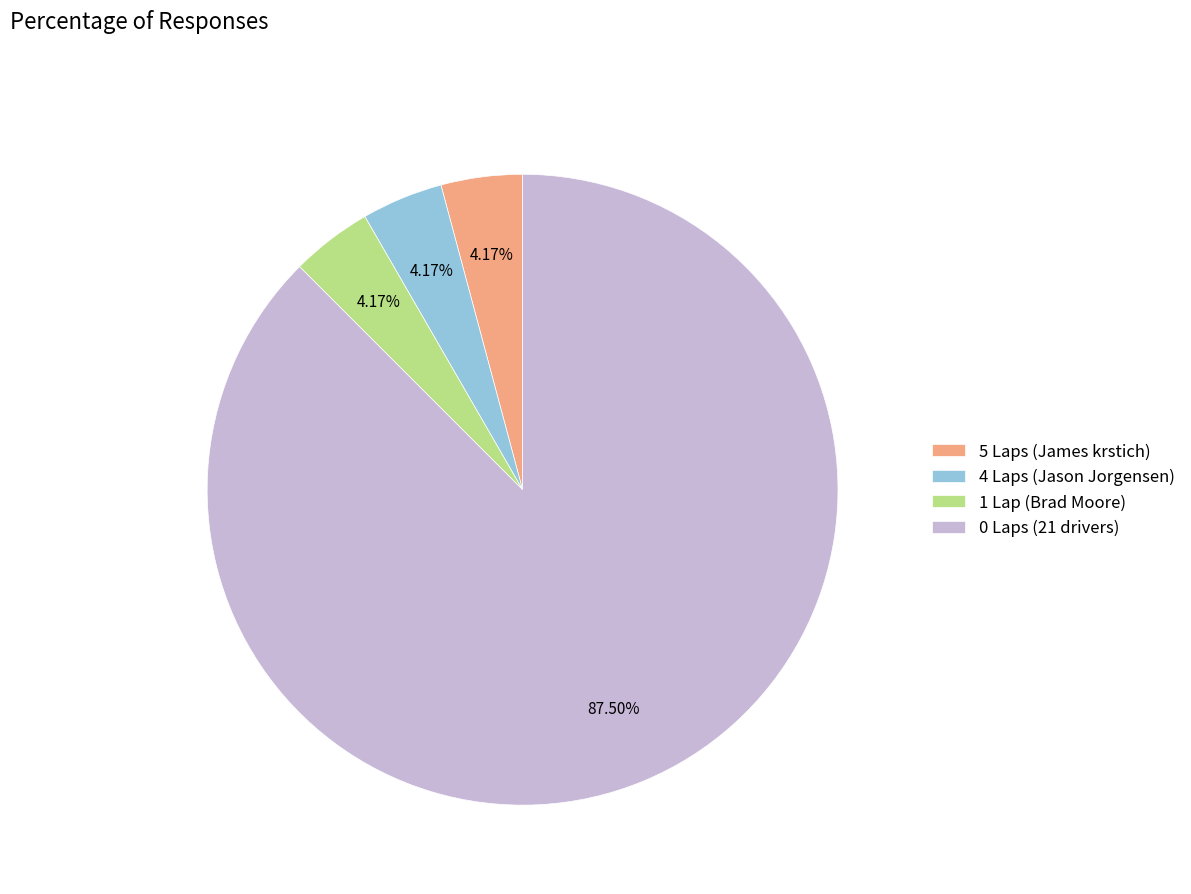

What is the majority slice?

0 Laps (21 drivers)